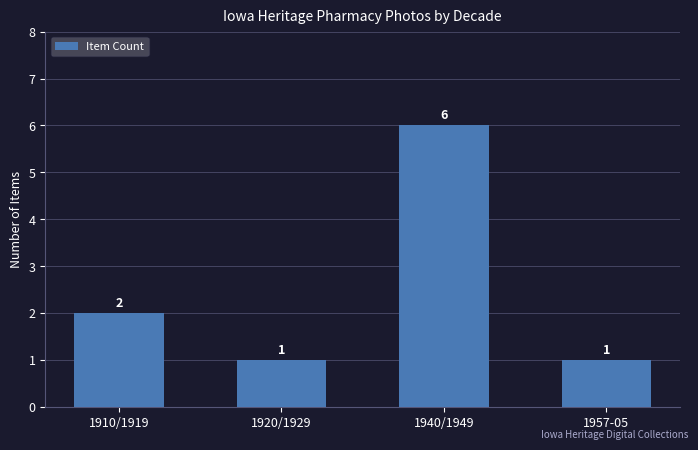

What is the smallest value displayed?

1